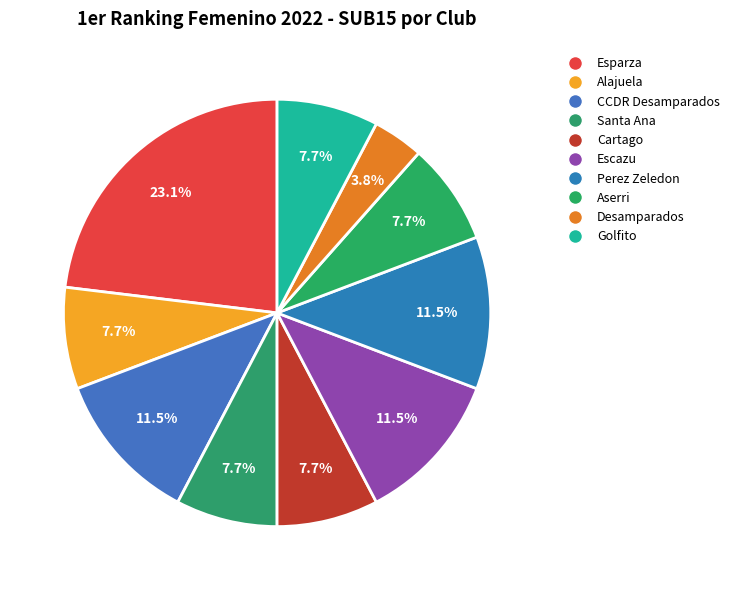

To the nearest percent, what portion does Desamparados represent?

4%